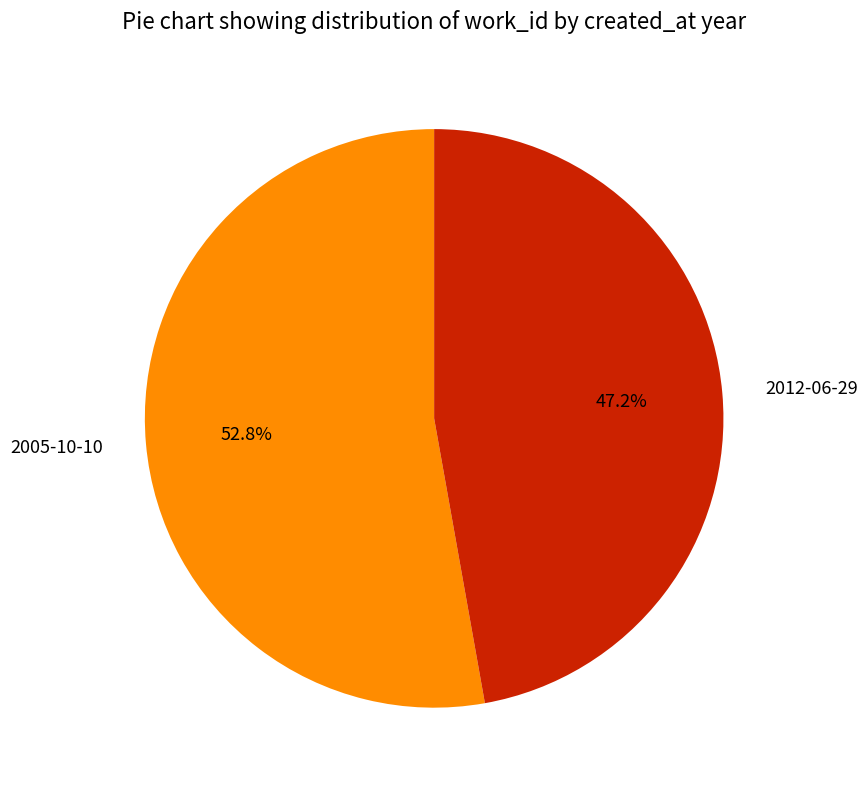

Combined, what portion of the pie is 2012-06-29 and 2005-10-10?

100.0%